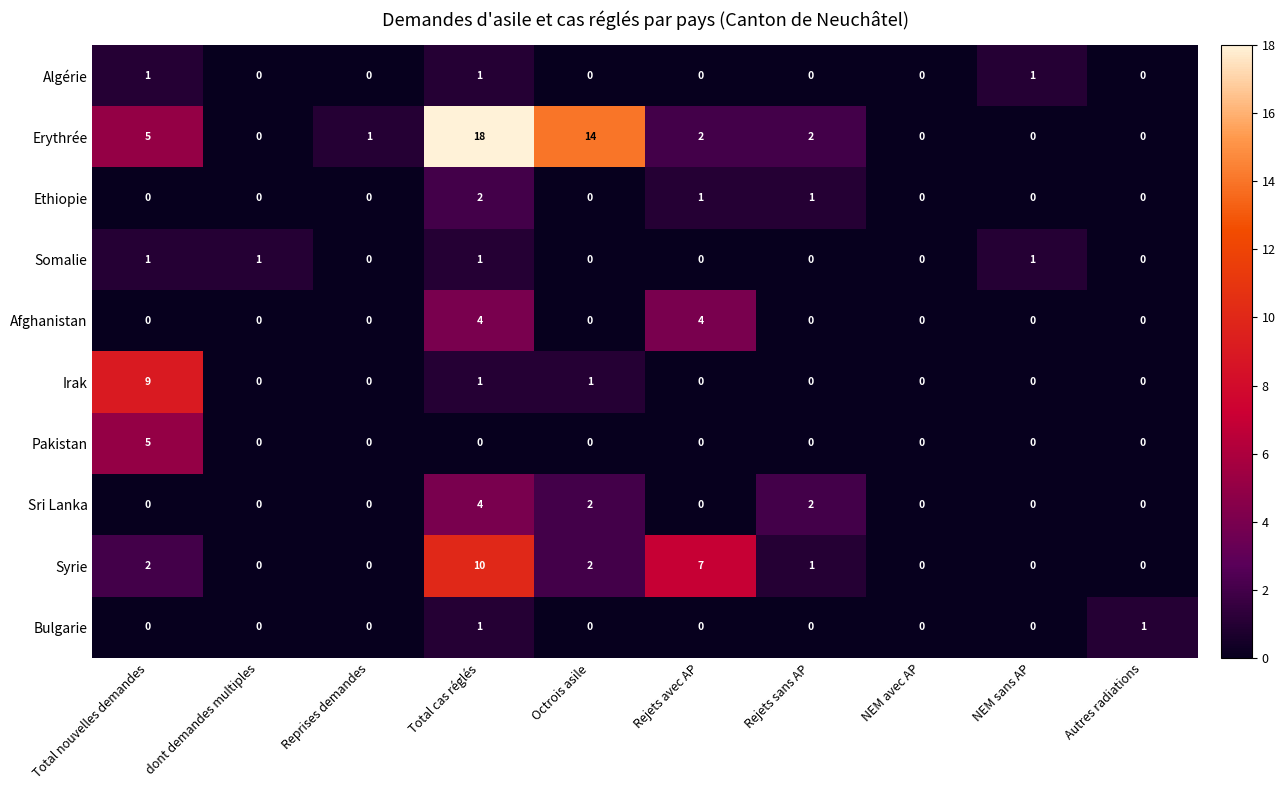

What is the total value across all series at Total nouvelles demandes?

23